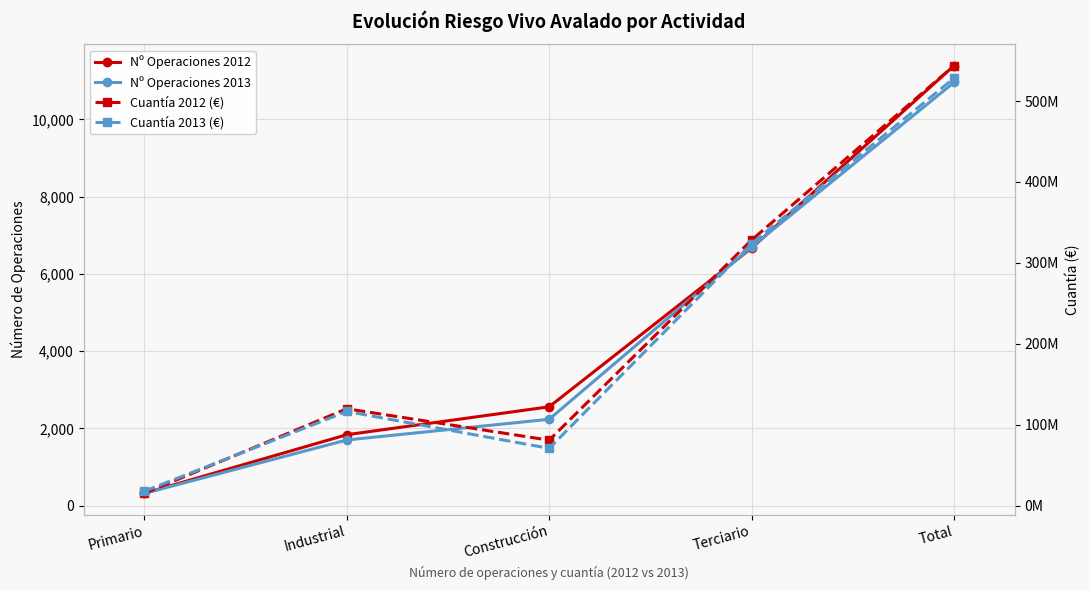

What position from the right is Industrial?

4